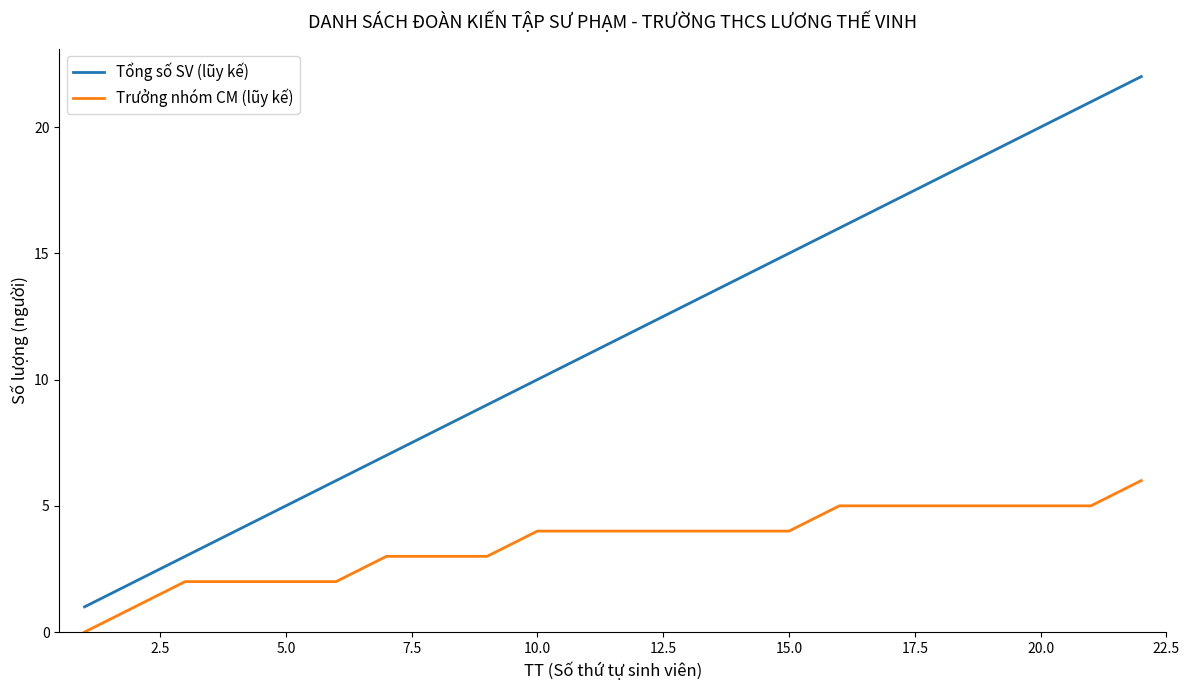

Which series has the widest spread of values?

Tổng số SV (lũy kế)